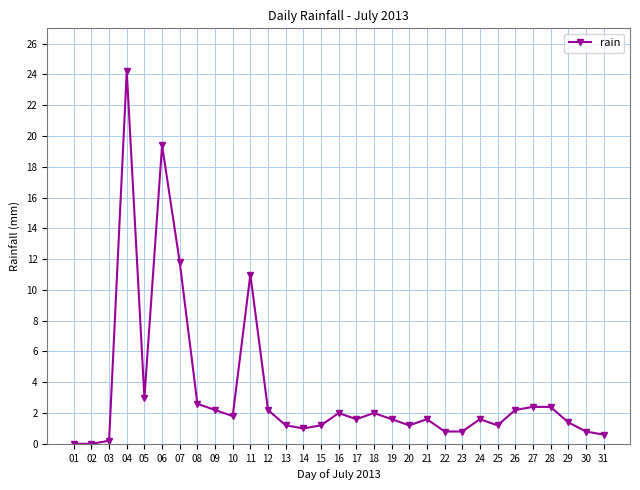

The value at 20 is 1.2. True or false?

True